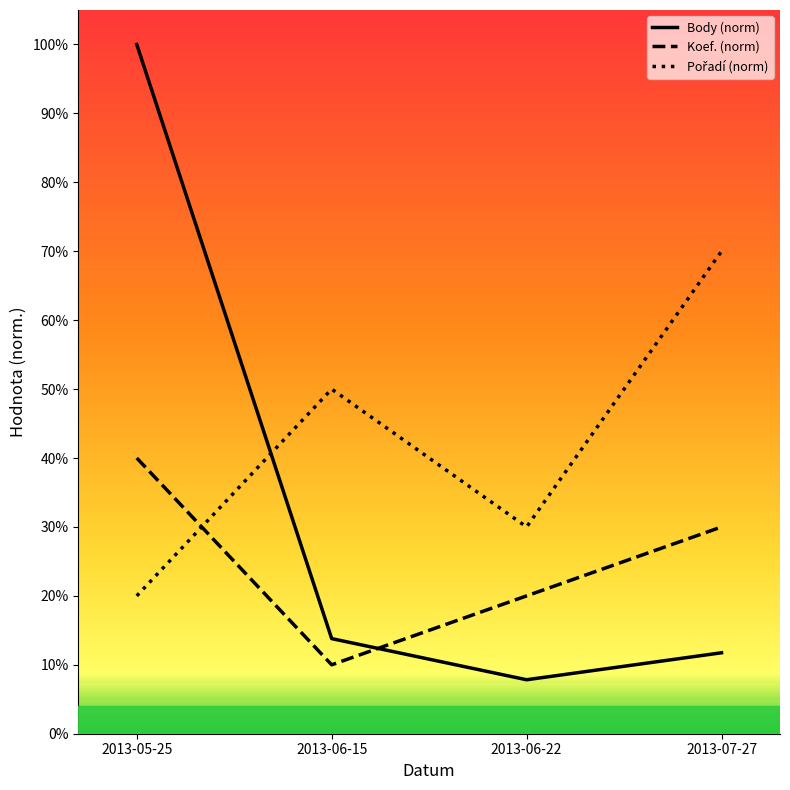

Does the chart have visible grid lines?

No